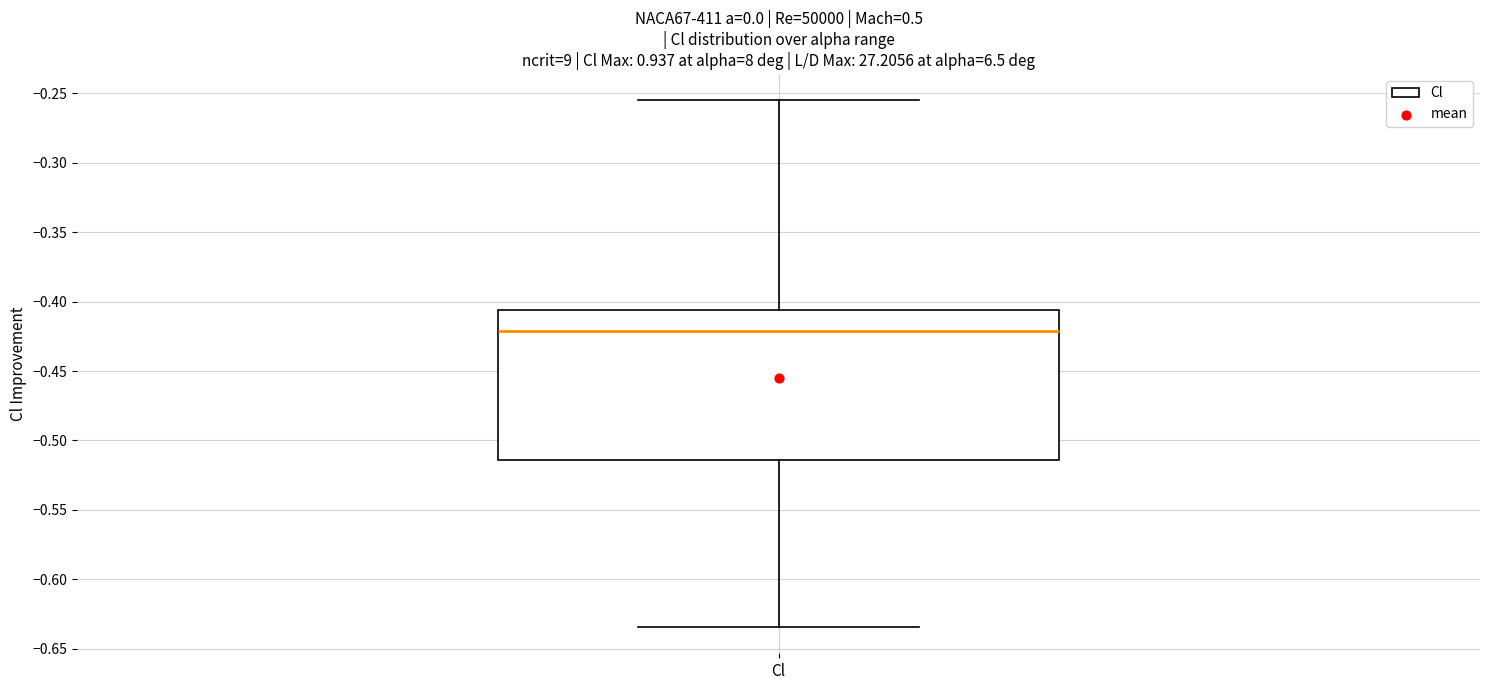

Read this box plot against the y-axis: the position of the median line, the range covered by the box, and the ends of both whiskers. The values are not printed on the chart, so give them approximately, as read against the axis.

median -0.420, box -0.515 to -0.405, whiskers -0.635 to -0.255